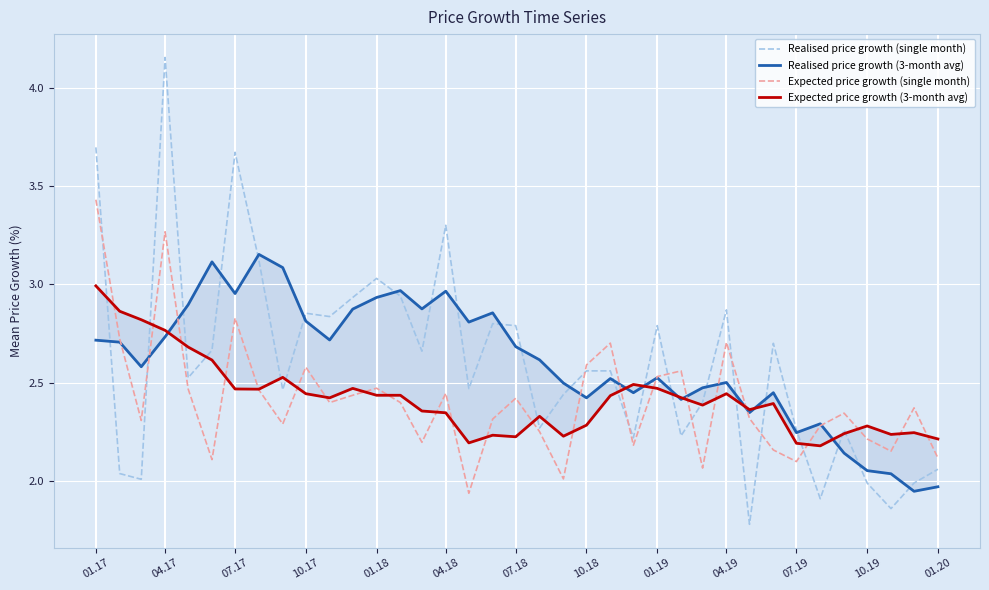

True or false: Expected price growth (single month) has a value of 2.6 at 10.18.

True